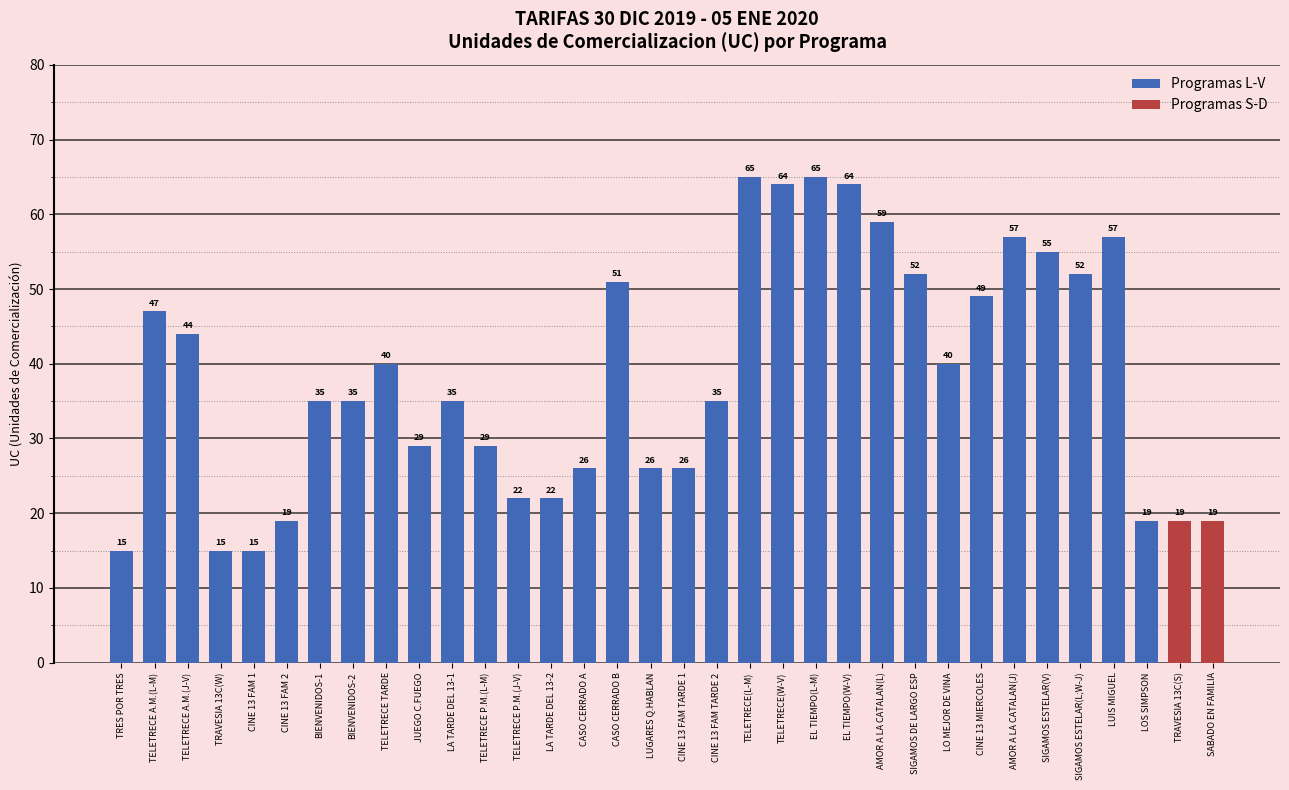

The value of Programas L-V at CINE 13 FAM 2 is 19. True or false?

True